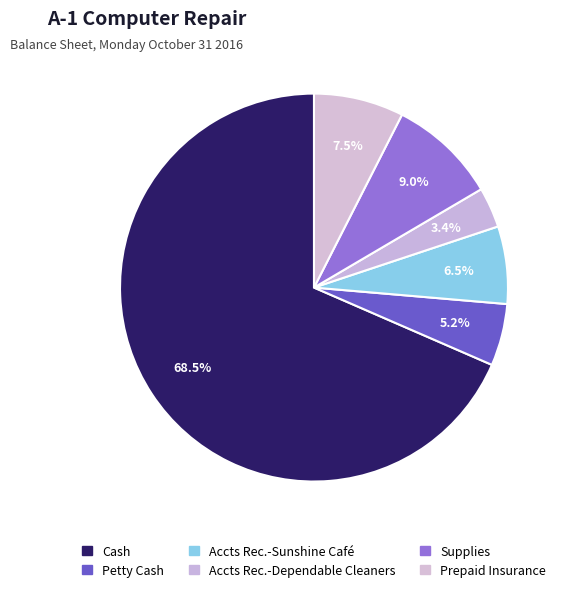

Which has a higher value, Prepaid Insurance or Cash?

Cash